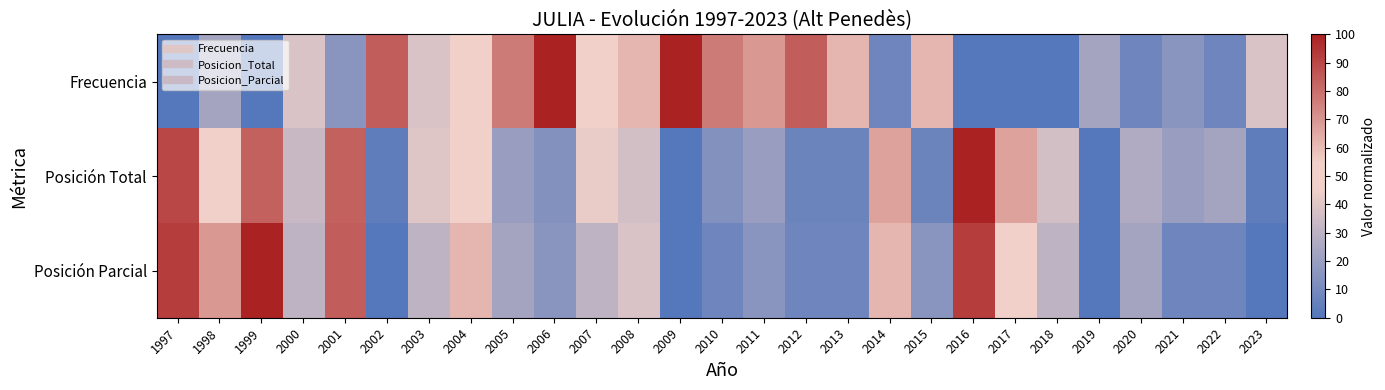

Between 2015 and 2020, which series saw the biggest shift?

Frecuencia